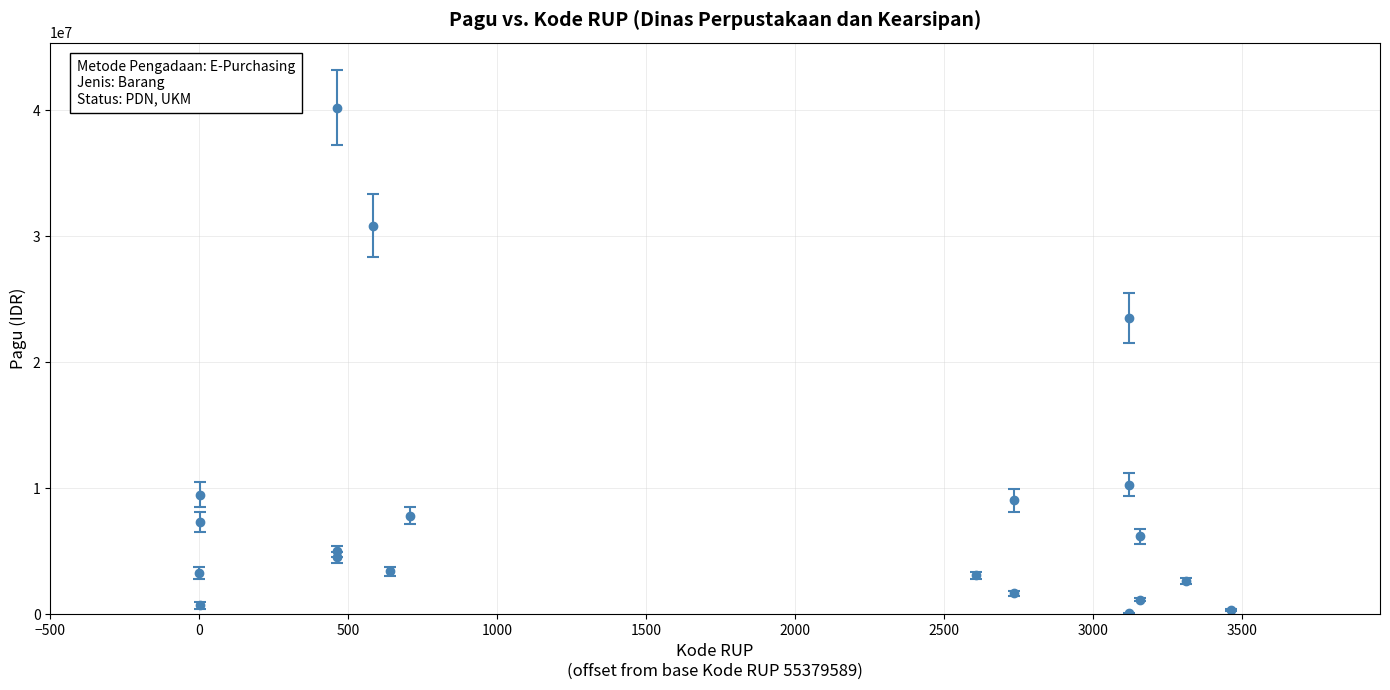

What is the difference between the maximum and minimum values?

40170000